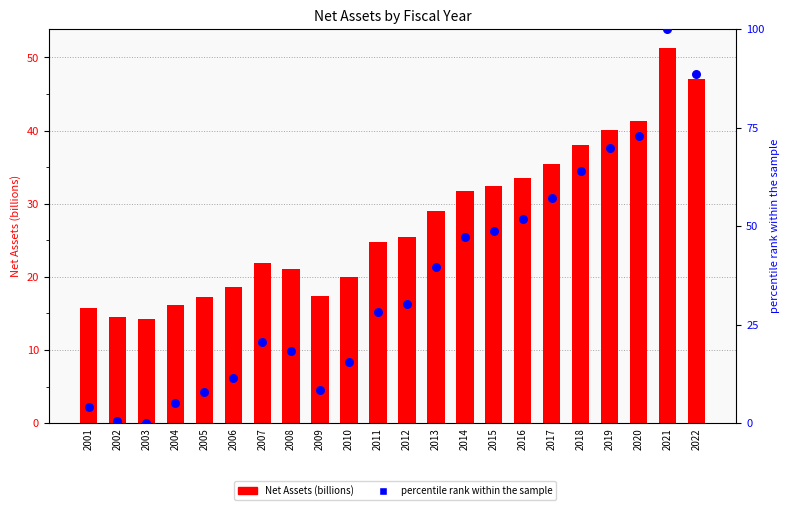

Which series reaches the minimum Y coordinate?

percentile rank within the sample